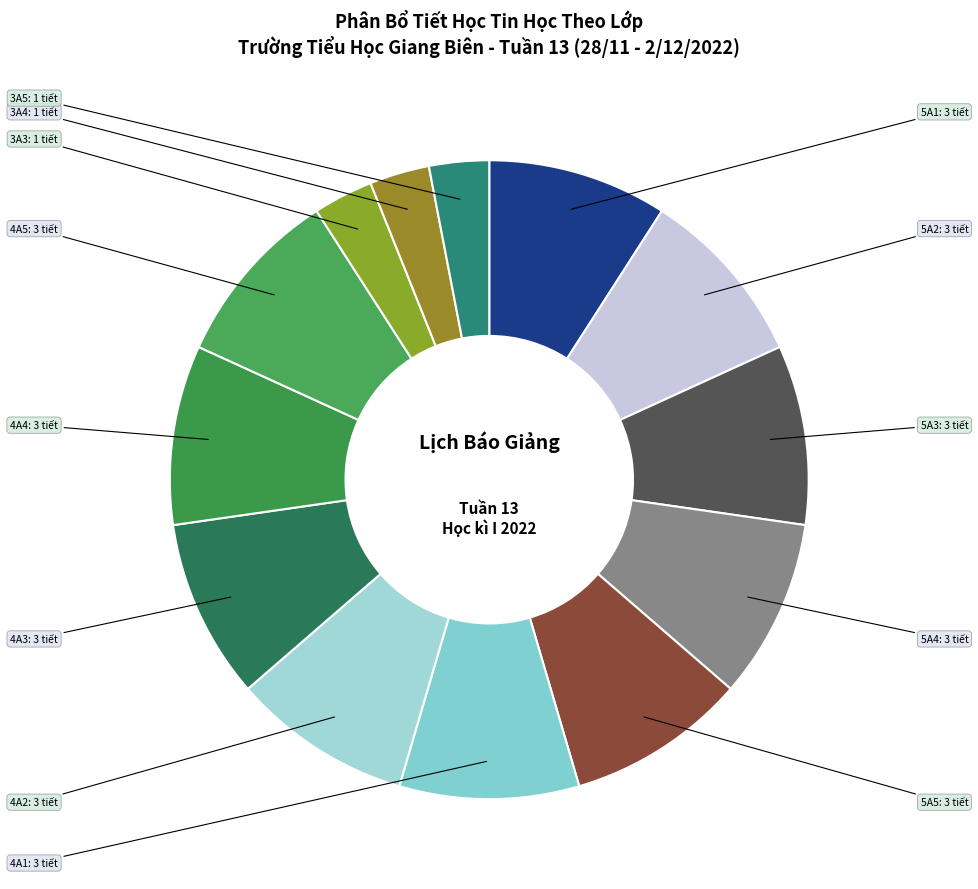

Does 3A4 account for over 50% of the chart?

No